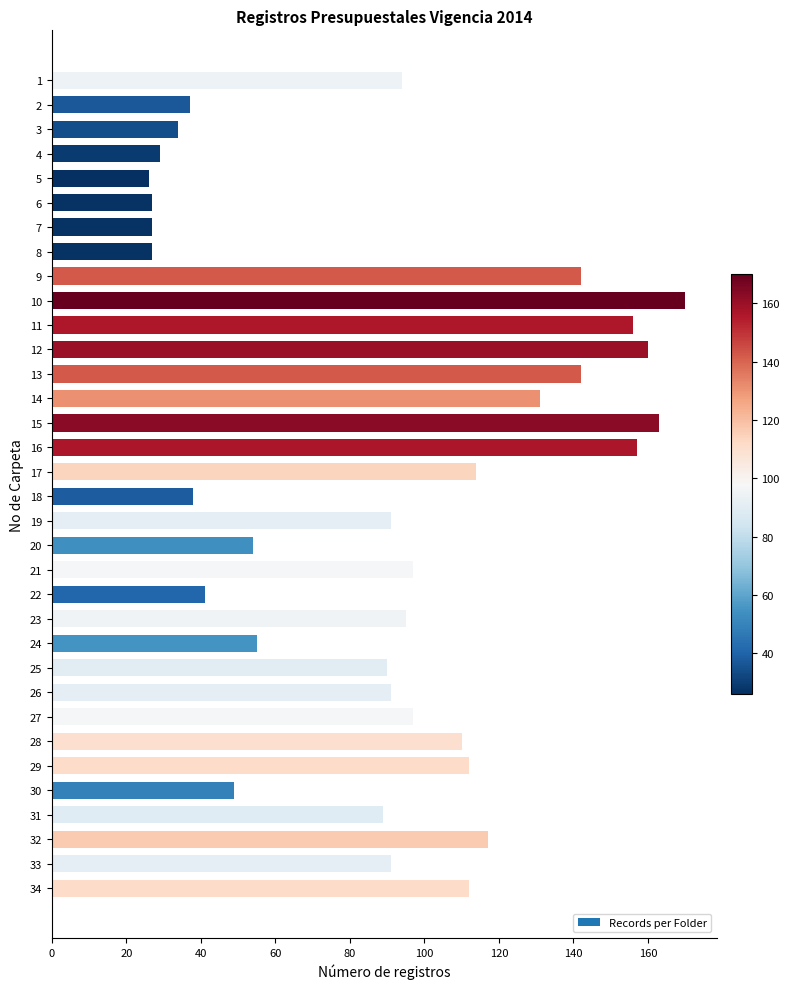

What is the change in value from 3 to 20?

+20